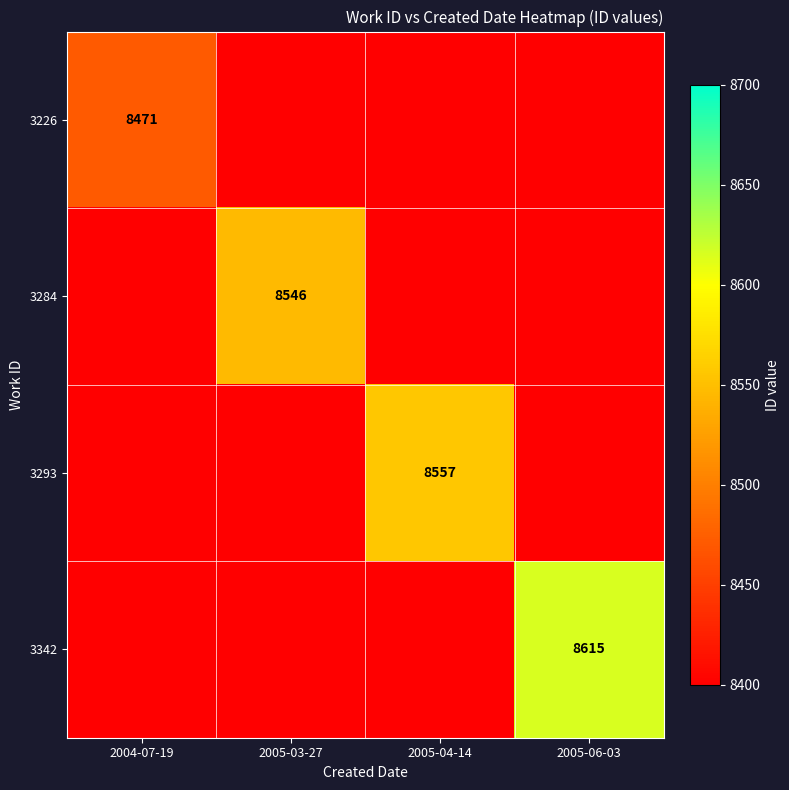

Is it true that 3342 equals 2961 at 2005-06-03?

False